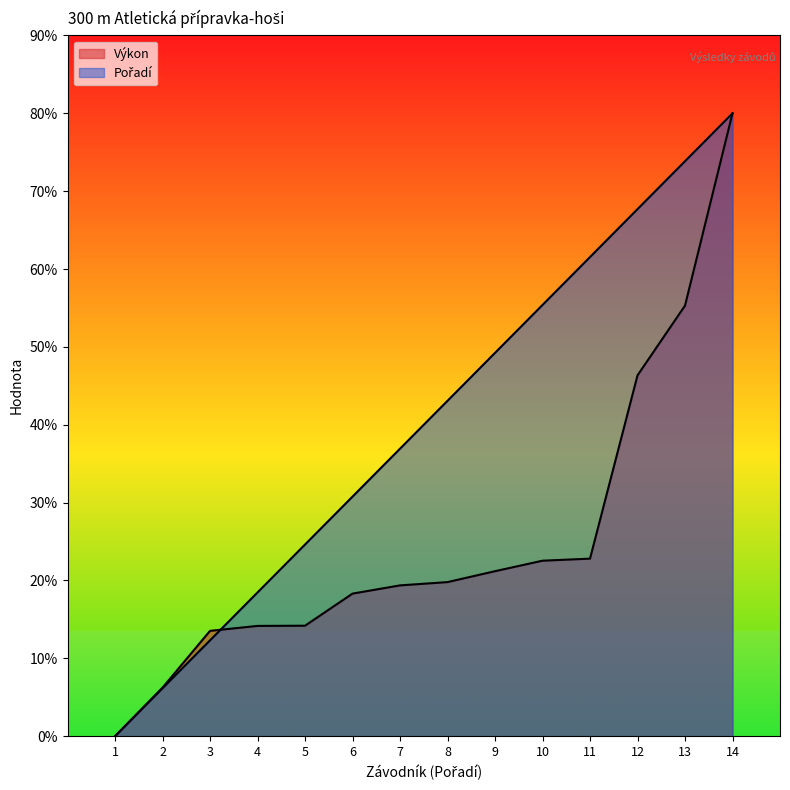

Which series has the largest total across all categories?

Pořadí